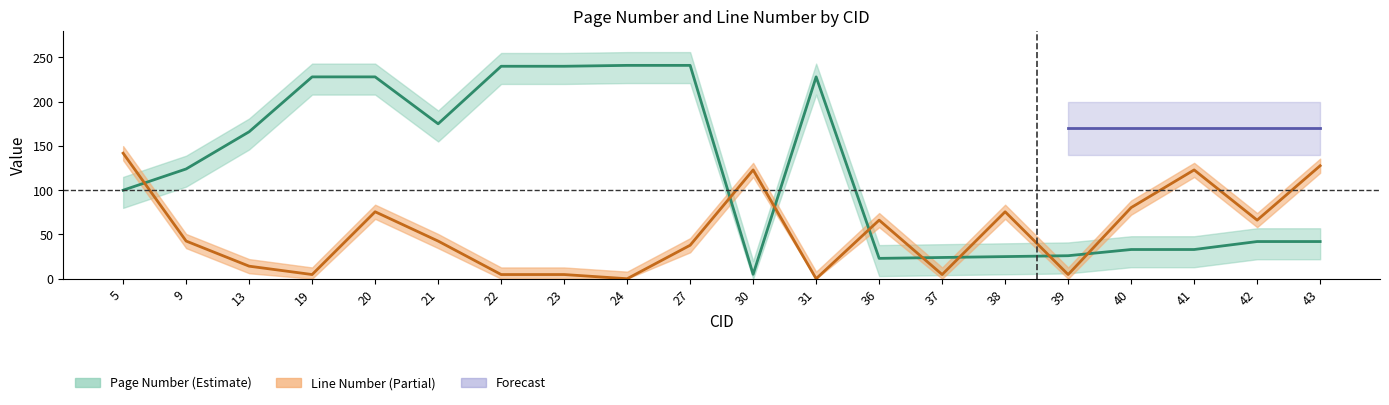

The page_number series shows 42.0 at 42. True or false?

True